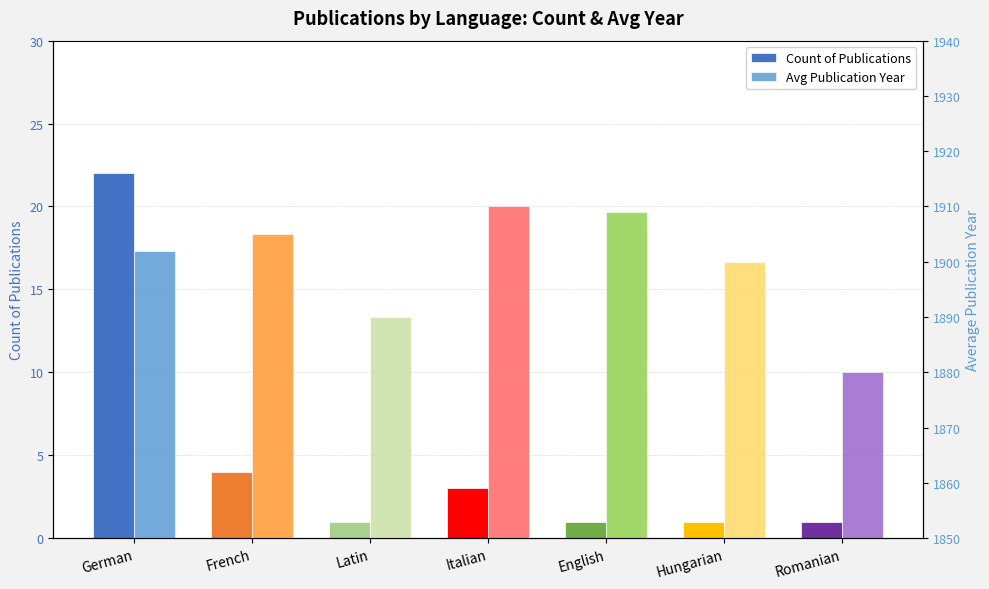

Is the value of Avg Publication Year at Romanian greater than the value of Count of Publications at English?

Yes